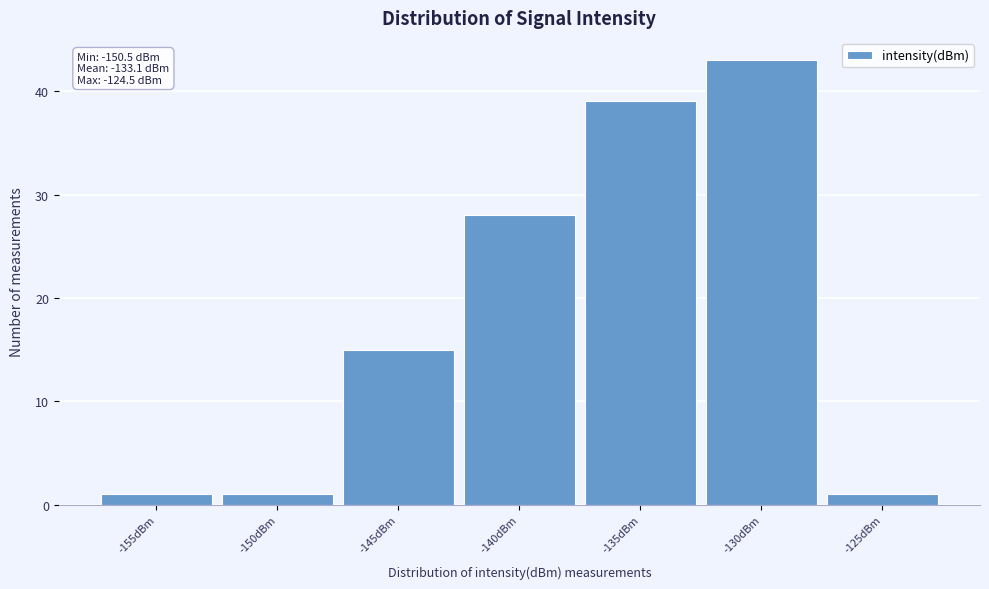

Reading right to left, list all the values displayed in this chart.

-125dBm=1	-130dBm=43	-135dBm=39	-140dBm=28	-145dBm=15	-150dBm=1	-155dBm=1